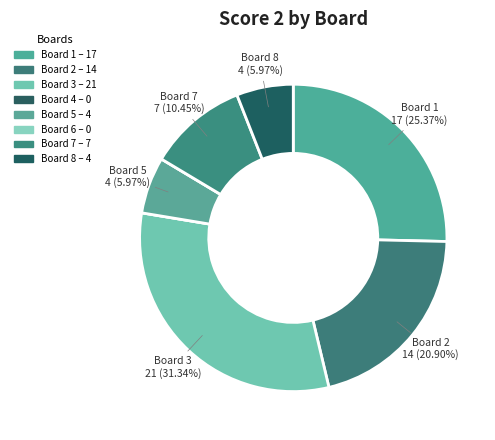

Which has a higher value, Board 7 or Board 5?

Board 7